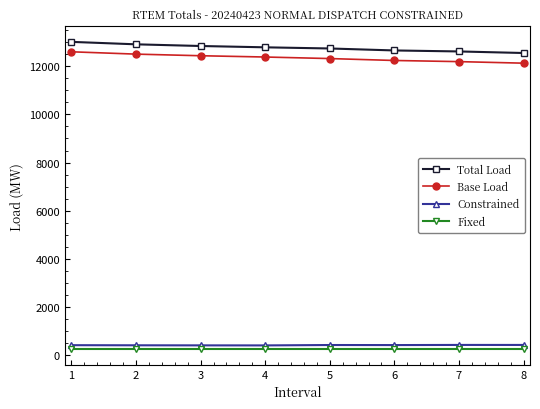

What is the sum of all Base Load values?

98810.9